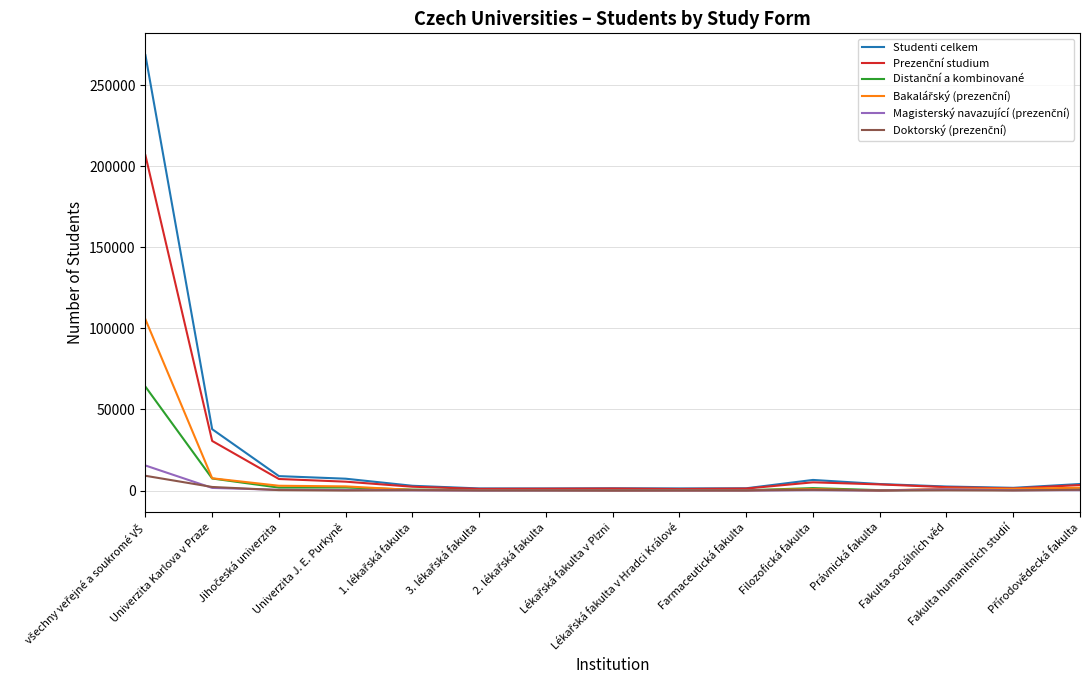

Which series has the largest range (max minus min)?

Studenti celkem